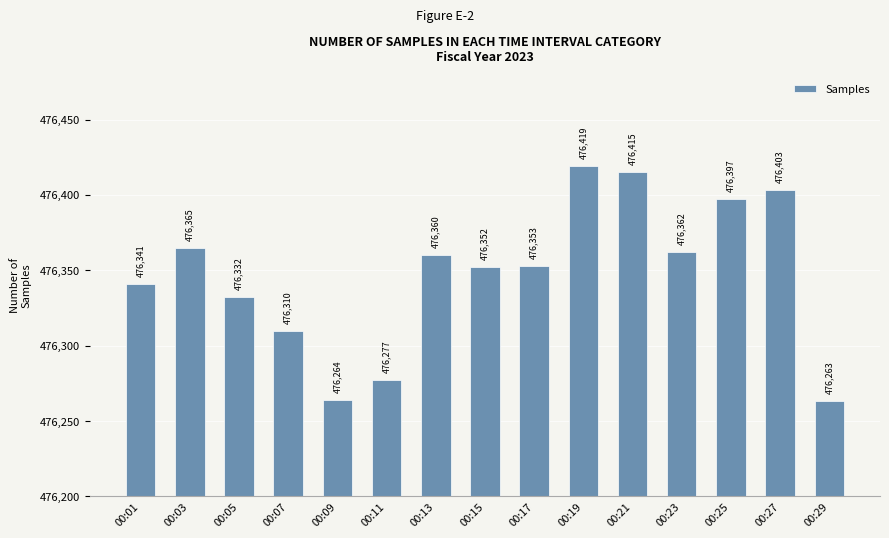

What is the sum of all values?

7145213